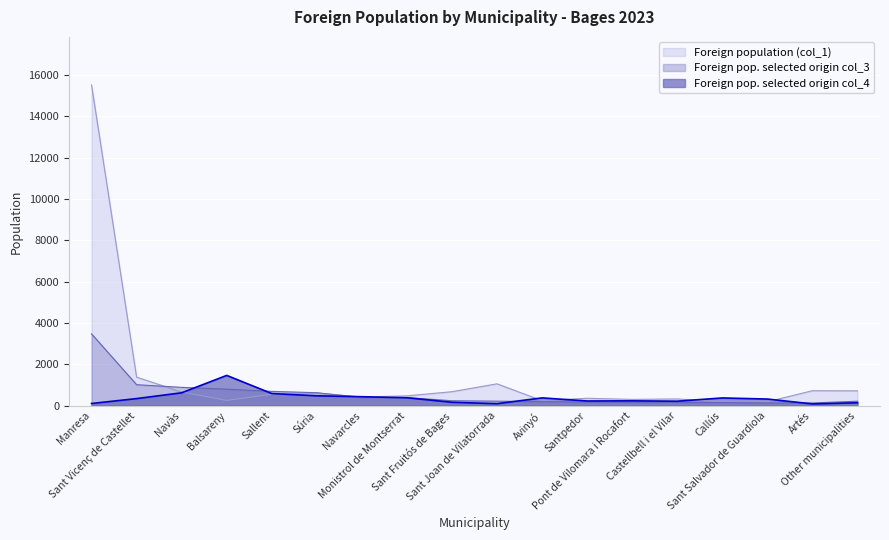

What is the spread (max minus min) of values at Monistrol de Montserrat?

92